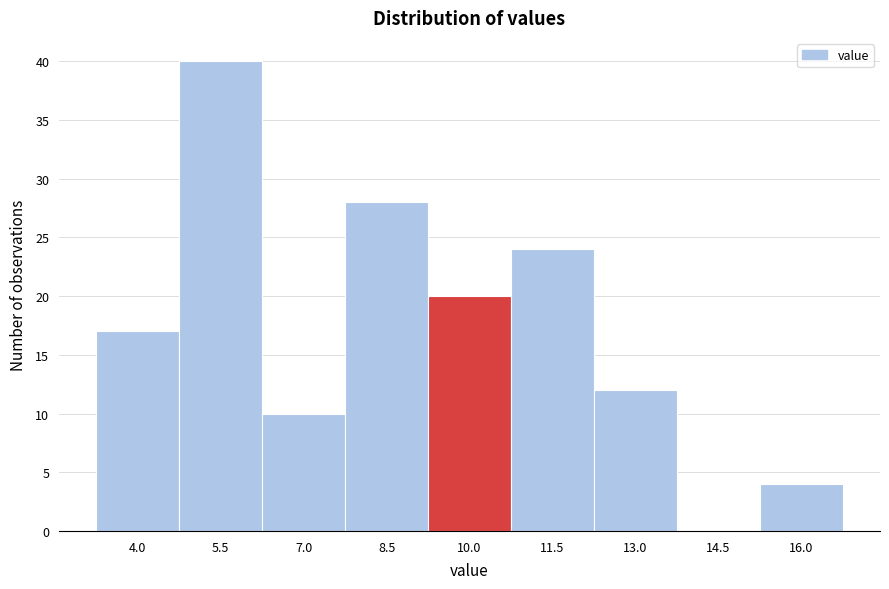

Reading left to right, list all the values displayed in this chart.

4.0=17	5.5=40	7.0=10	8.5=28	10.0=20	11.5=24	13.0=12	14.5=0	16.0=4